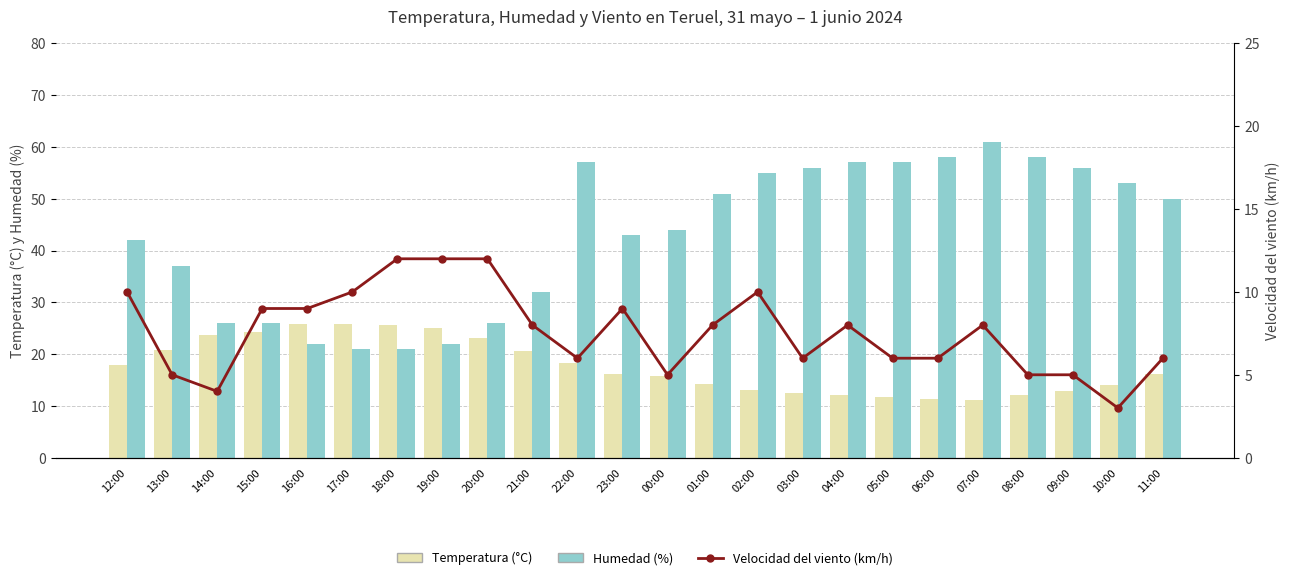

Where does the Humedad (%) series first go above 50?

22:00